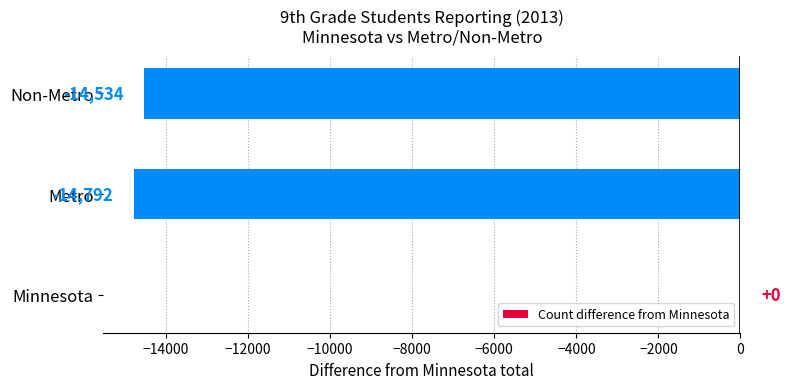

What is the sum of the values at Non-Metro and Metro?

-29326